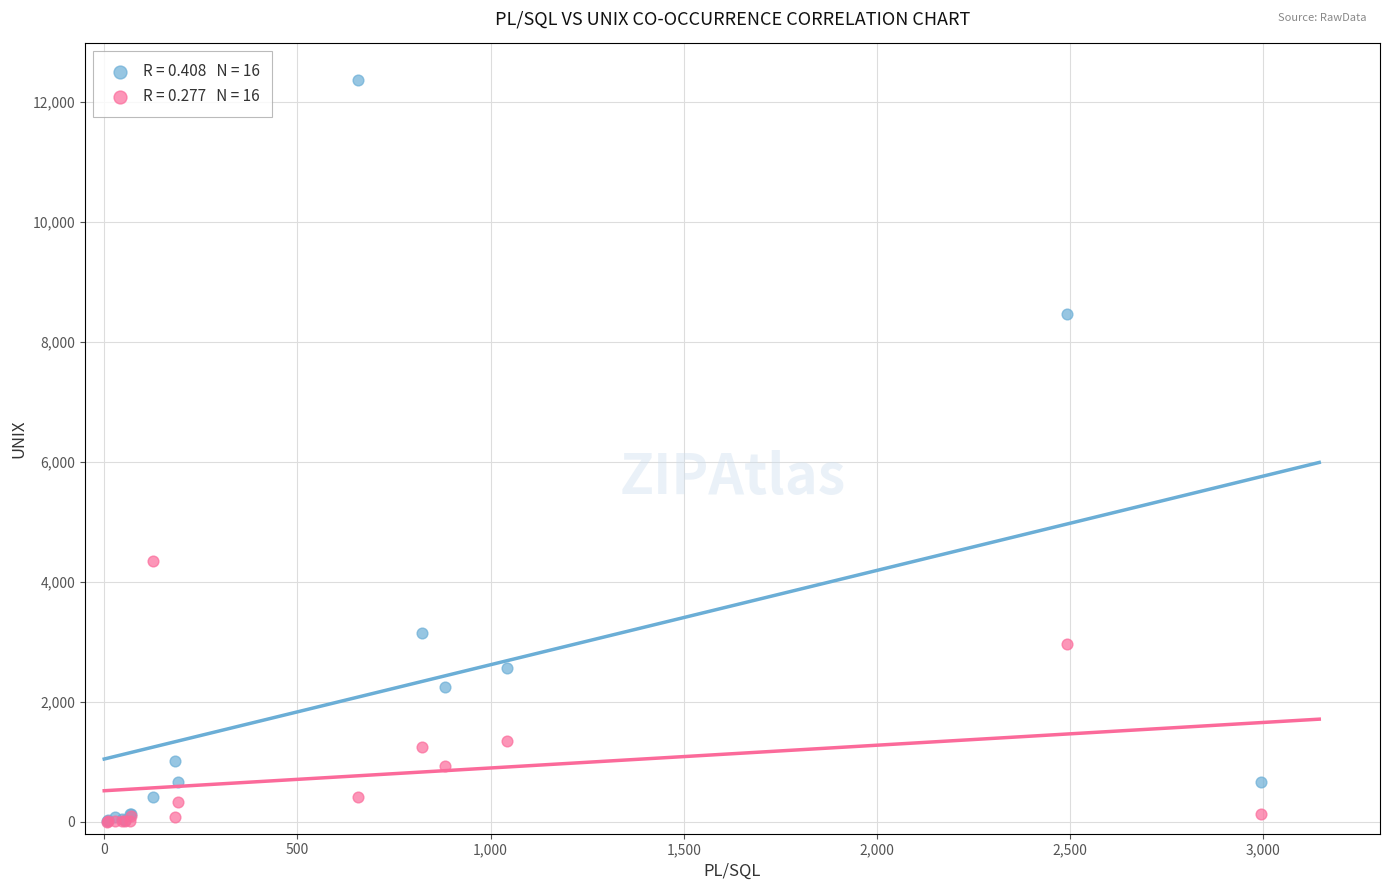

Across all series, what Y value is closest to 6177?

4342